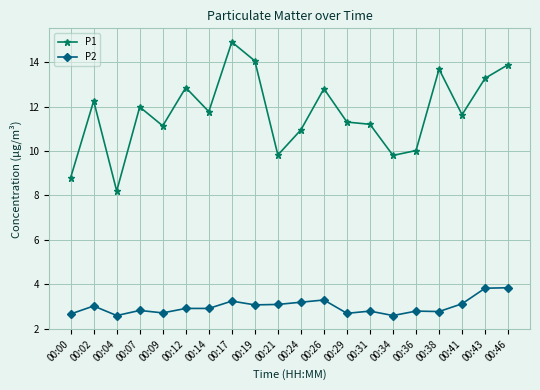

At which label does P1 reach its peak?

00:17